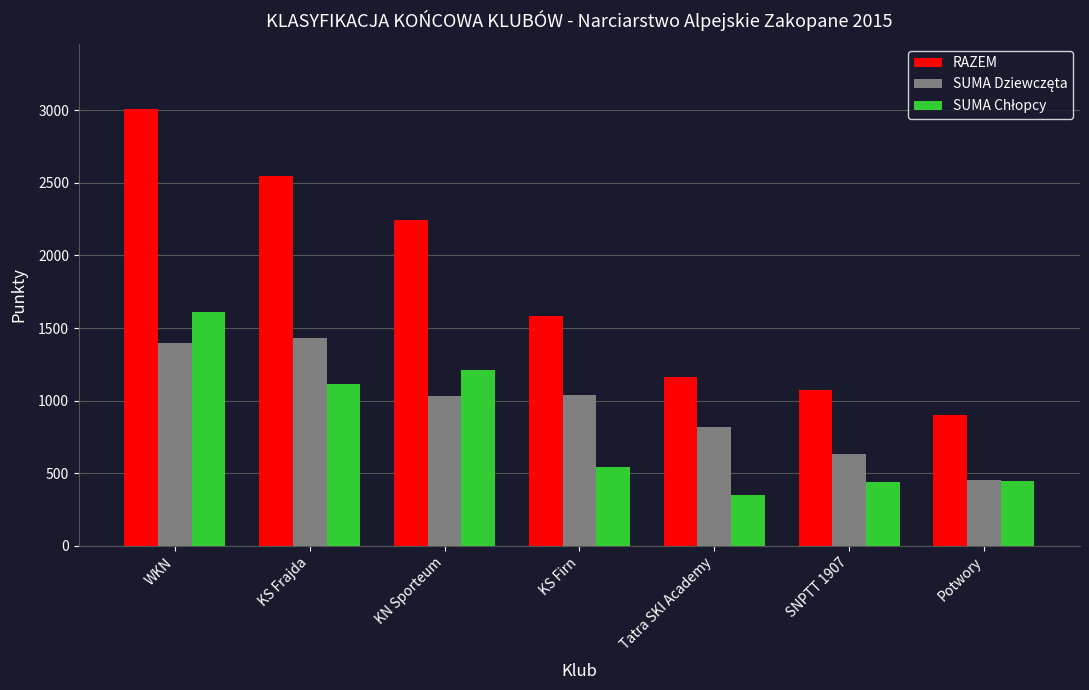

Which series has the widest spread of values?

RAZEM